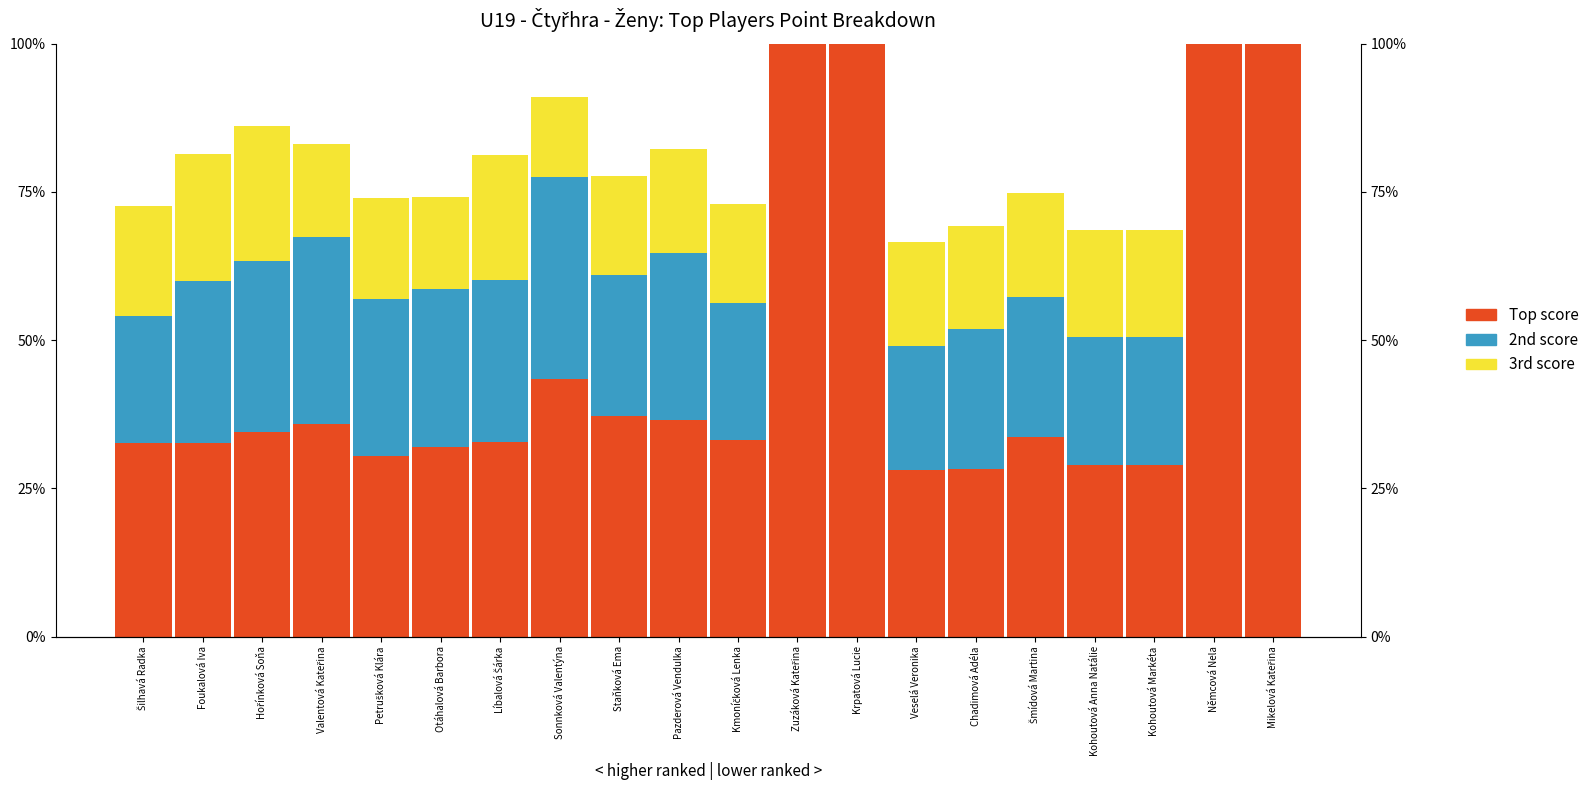

True or false: Top score has a value of 48.4 at Staňková Ema.

False